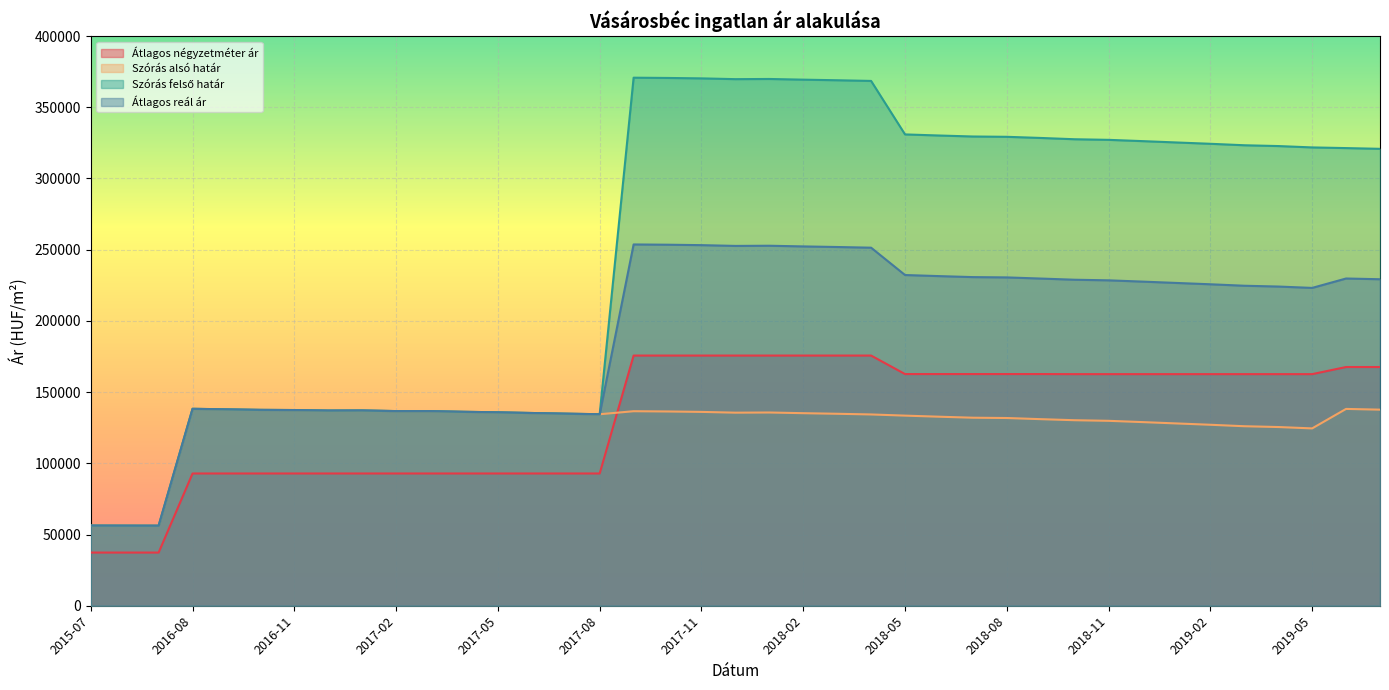

How many lines are shown in the chart?

4